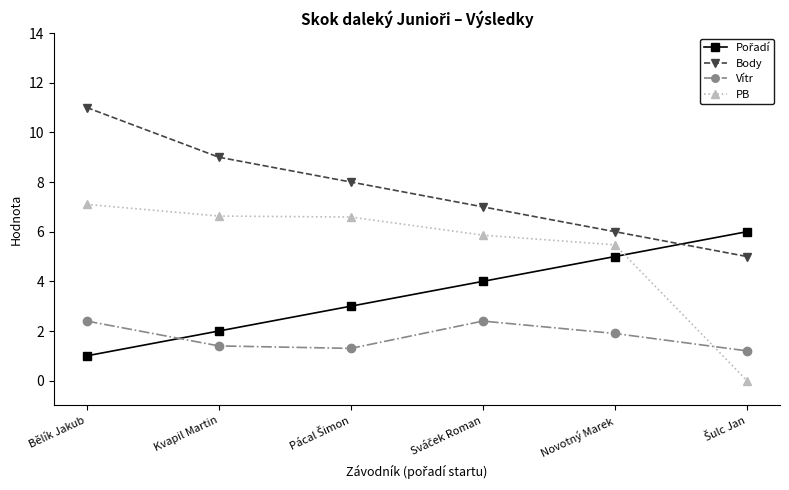

How many lines are shown in the chart?

4